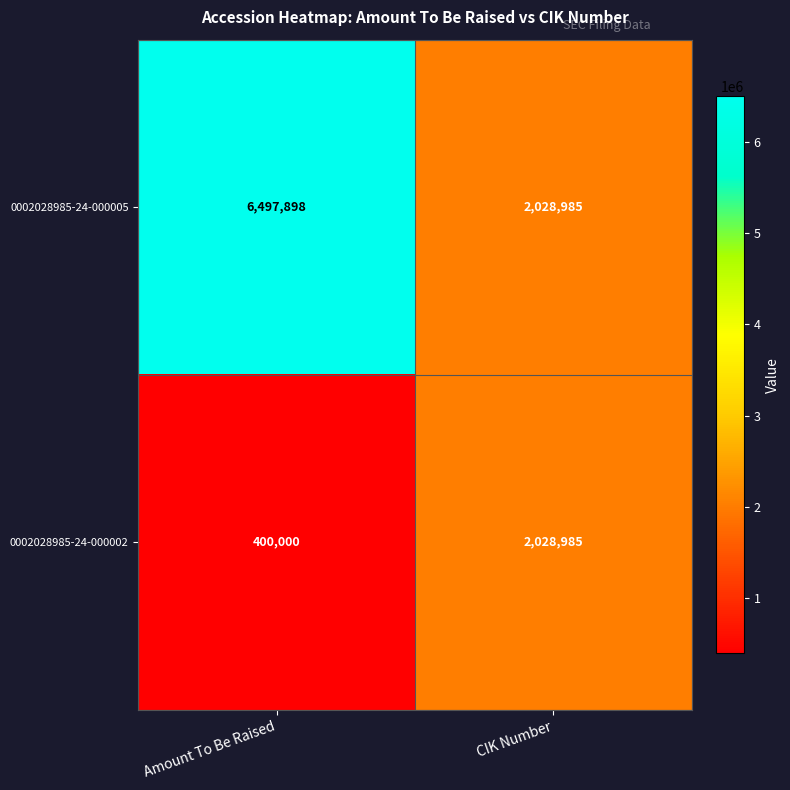

Reading right to left, extract all data points from this chart.

0002028985-24-000005: CIK Number=2028985	Amount To Be Raised=6497898
0002028985-24-000002: CIK Number=2028985	Amount To Be Raised=400000